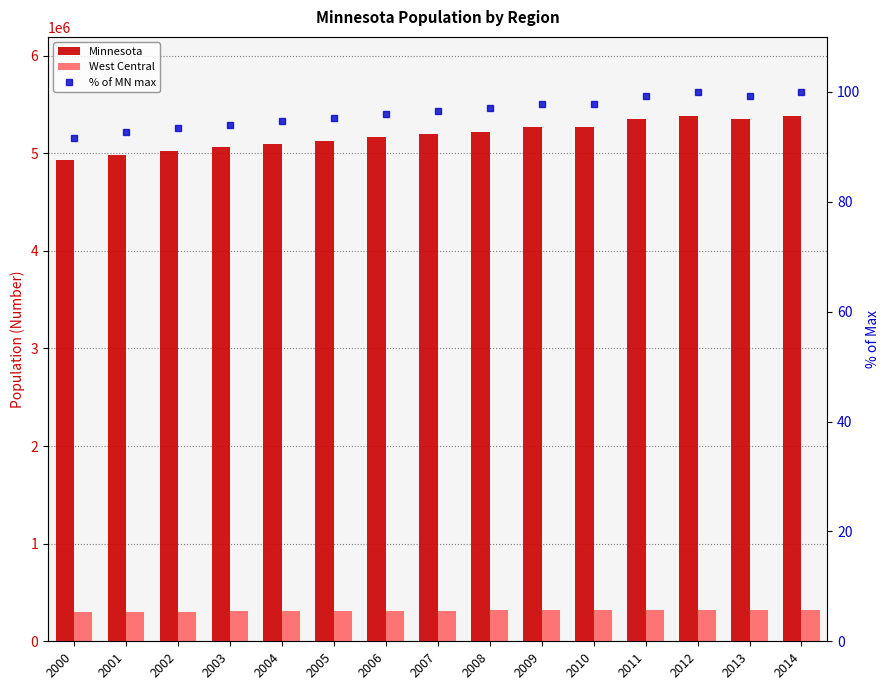

What is the average value of the West Central series?

313691.3